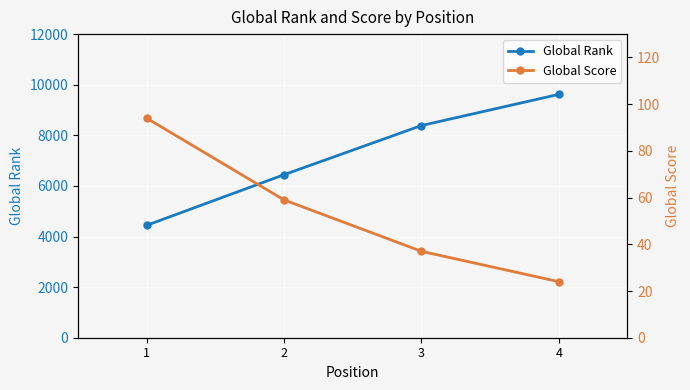

True or false: Global Score and Global Rank cross at least once.

False